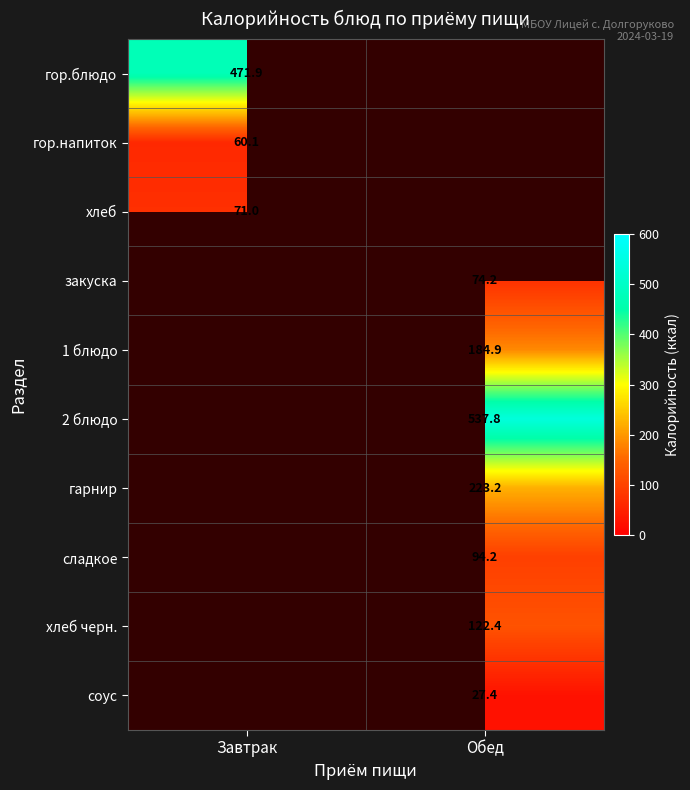

Count the number of categories in the chart.

2